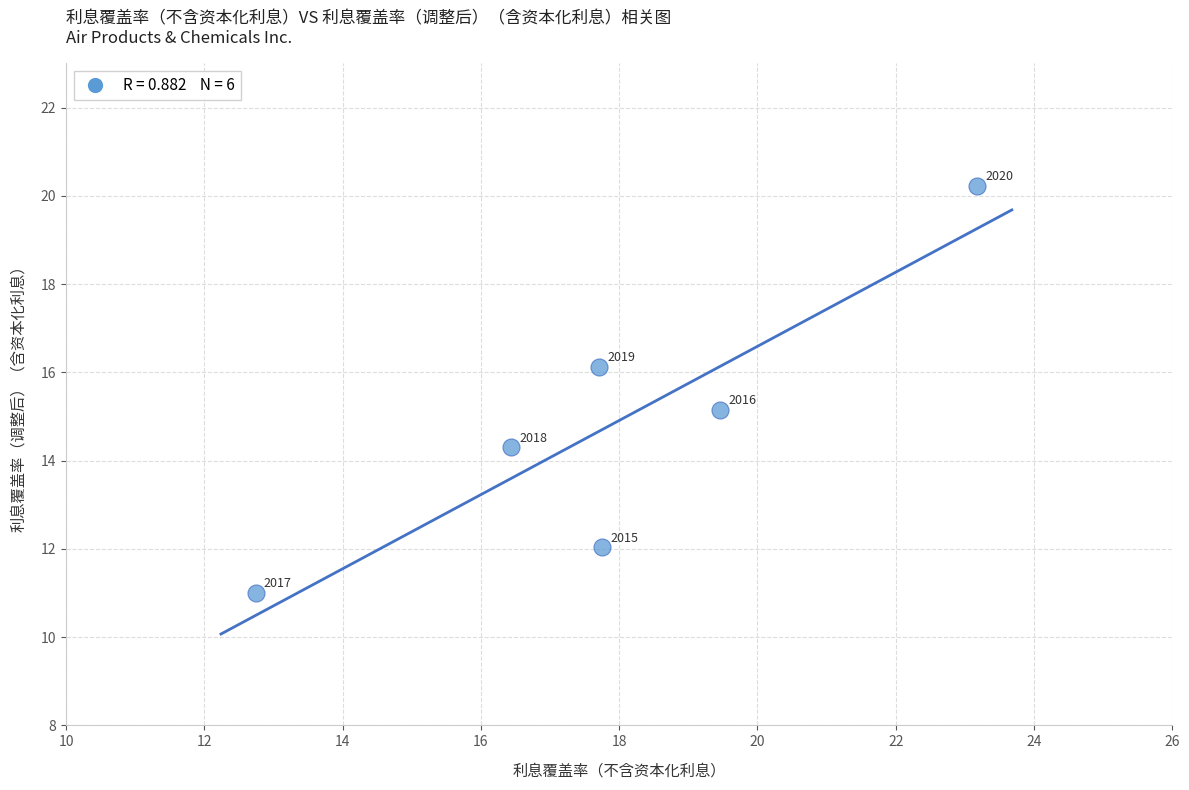

What is the range of Y values (max minus min)?

9.2